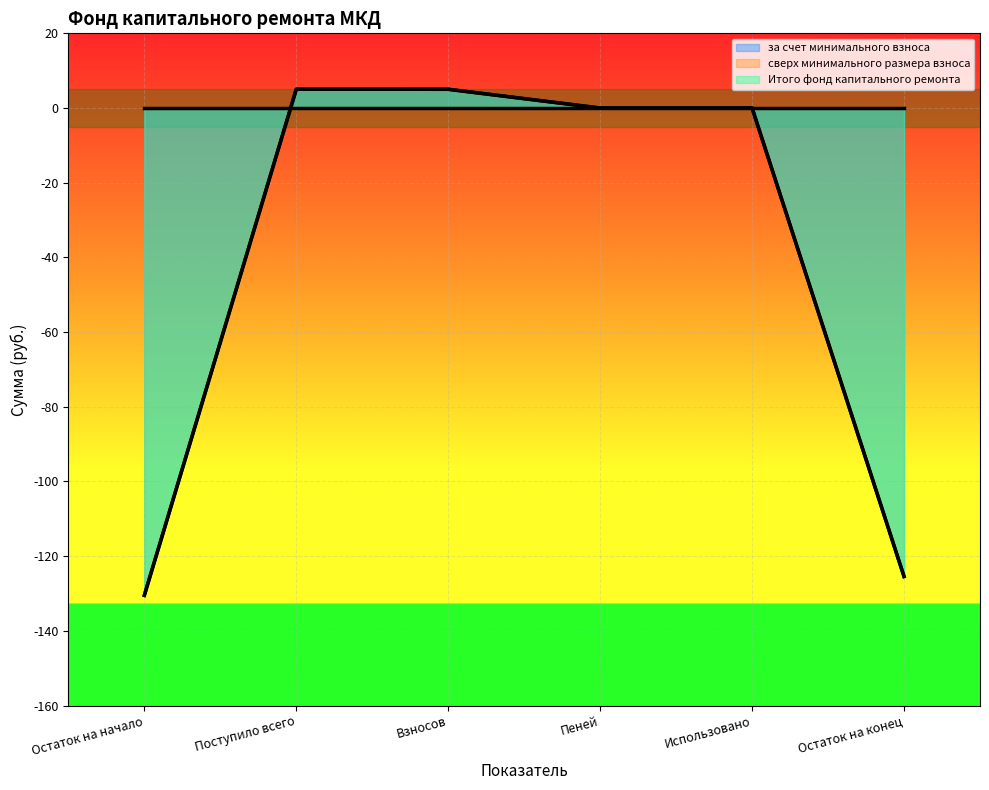

What position from the left is Остаток на начало?

1